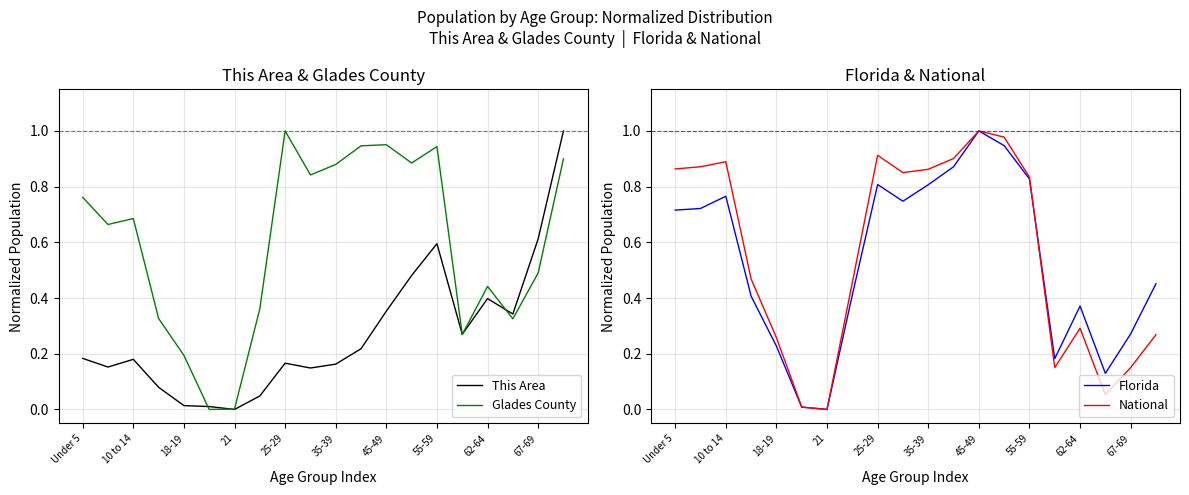

At how many categories does at least one series exceed 0?

20